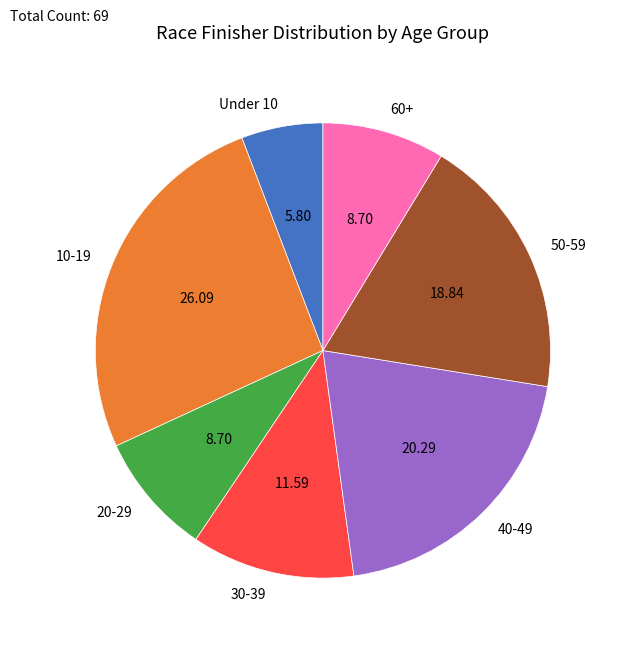

Which slice is the smallest?

Under 10